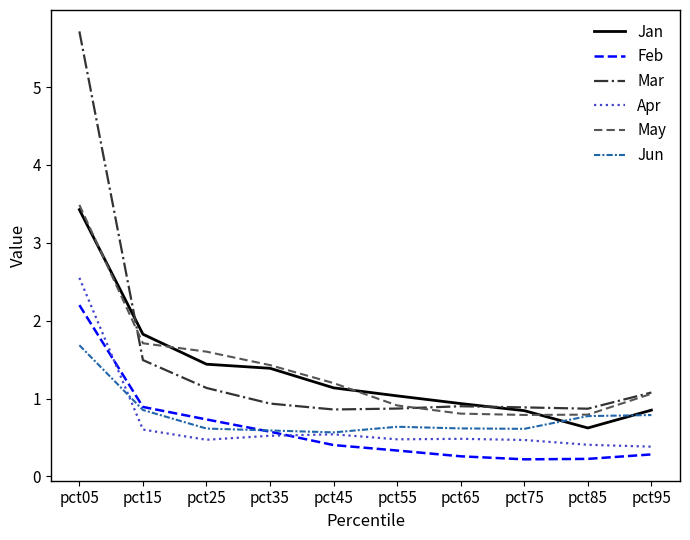

True or false: Feb has a value of 0.5 at pct05.

False